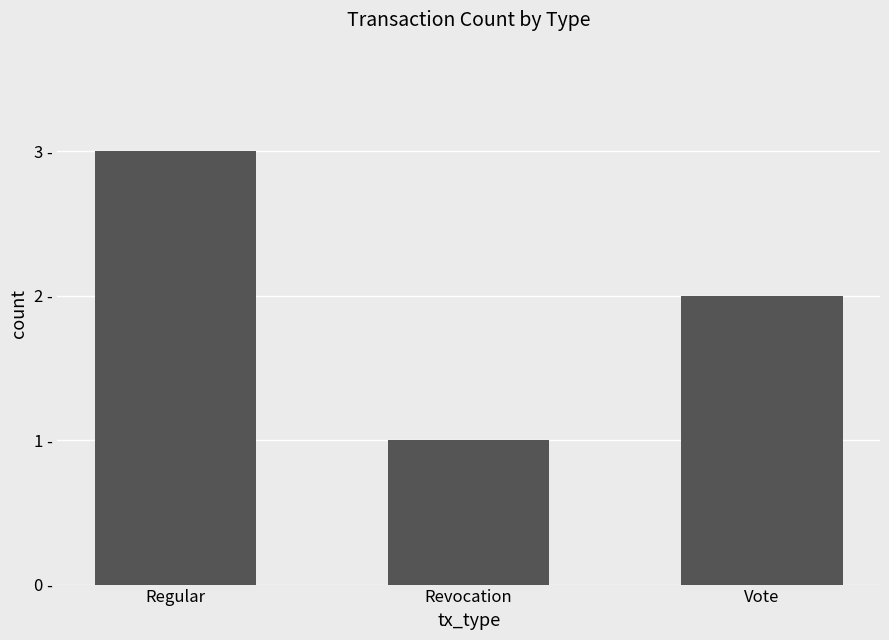

The value at Revocation is 1. True or false?

True